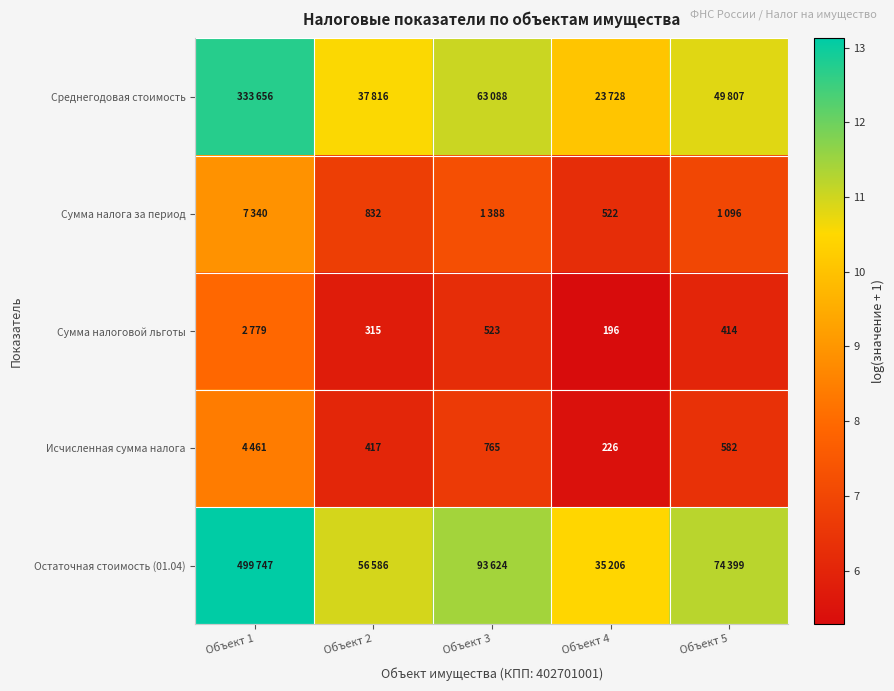

How many values in the Сумма налоговой льготы series are below 6?

2